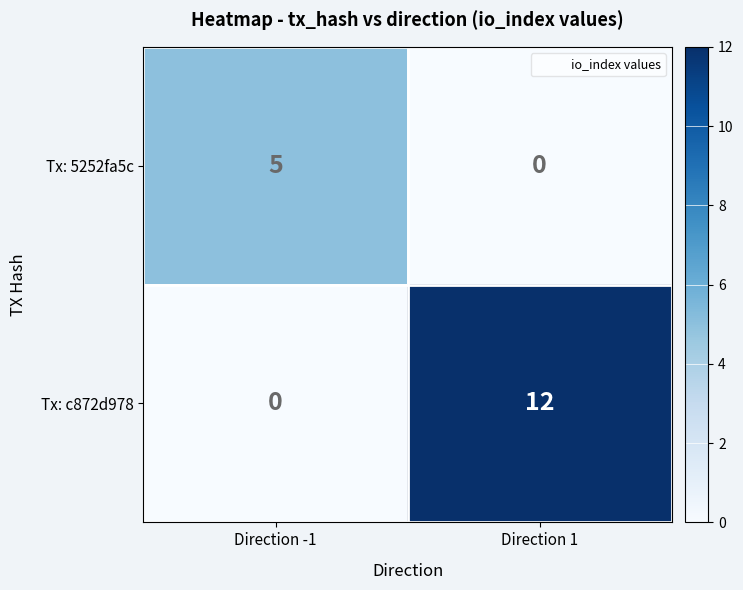

What is the total value across all series at Direction -1?

5